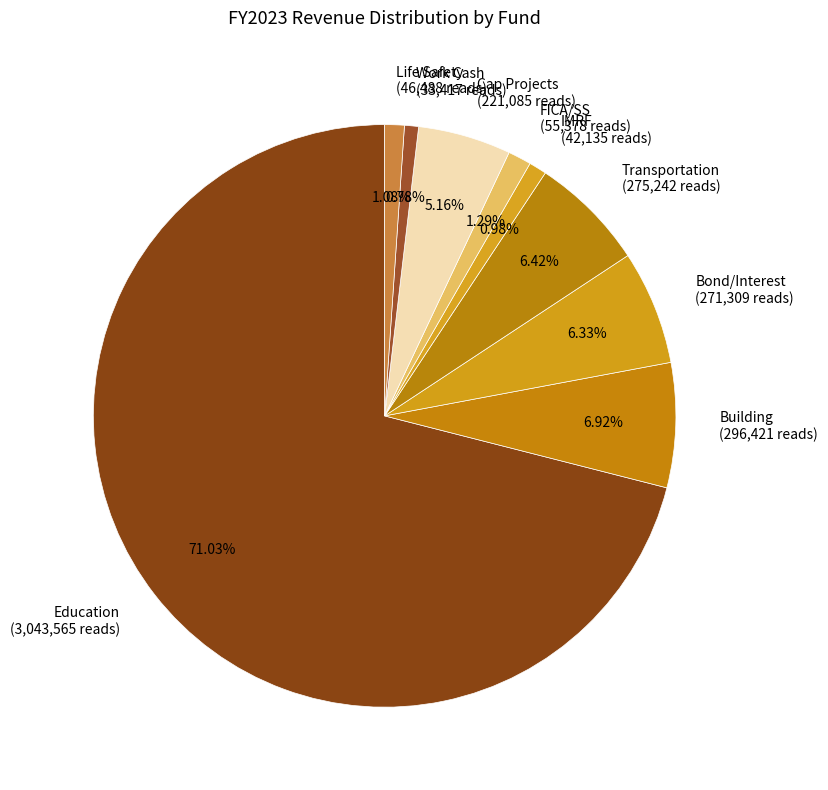

How many segments does this pie chart have?

9